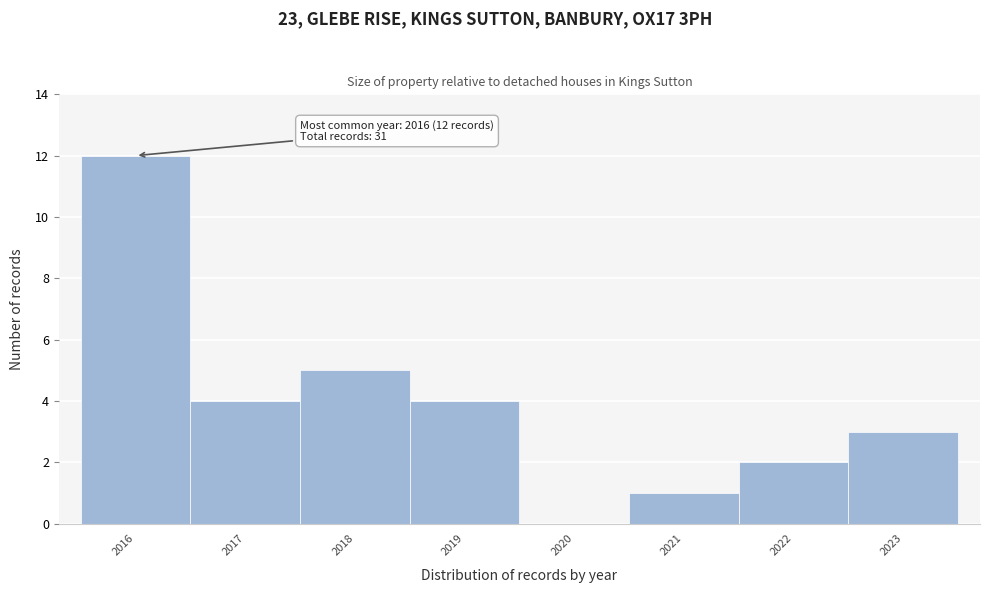

Which range on the x-axis has the tallest bar?

2015.5 to 2016.5